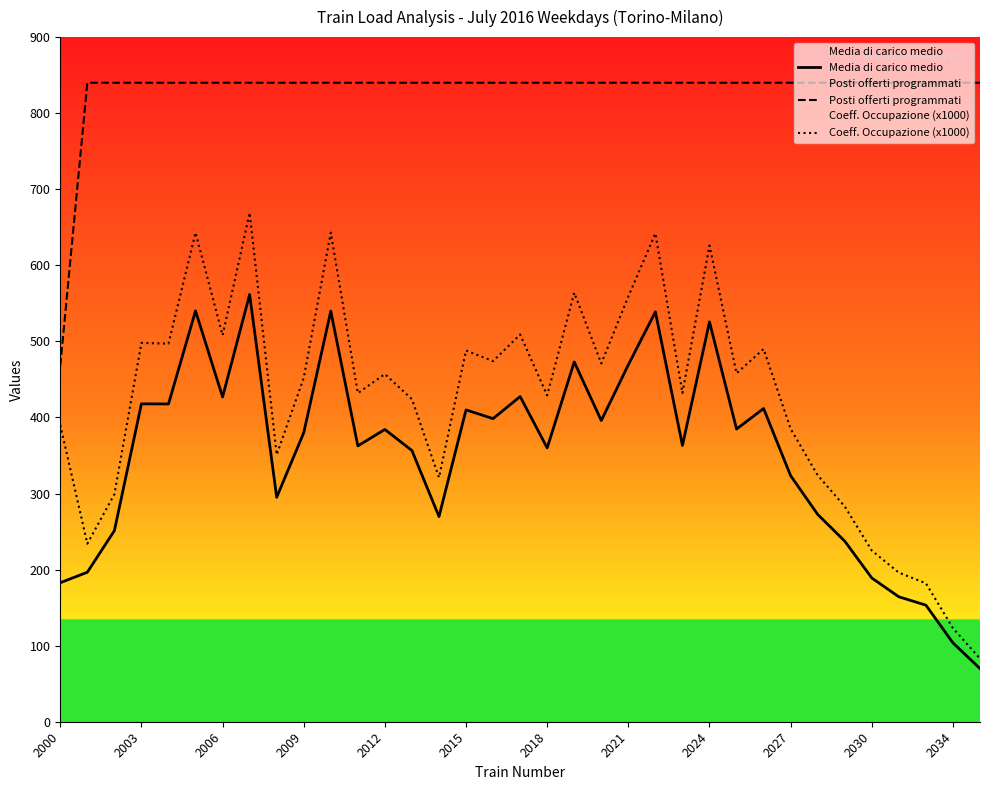

List the series in order of their peak value, lowest first.

Media di carico medio, Coeff. Occupazione (x1000), Posti offerti programmati